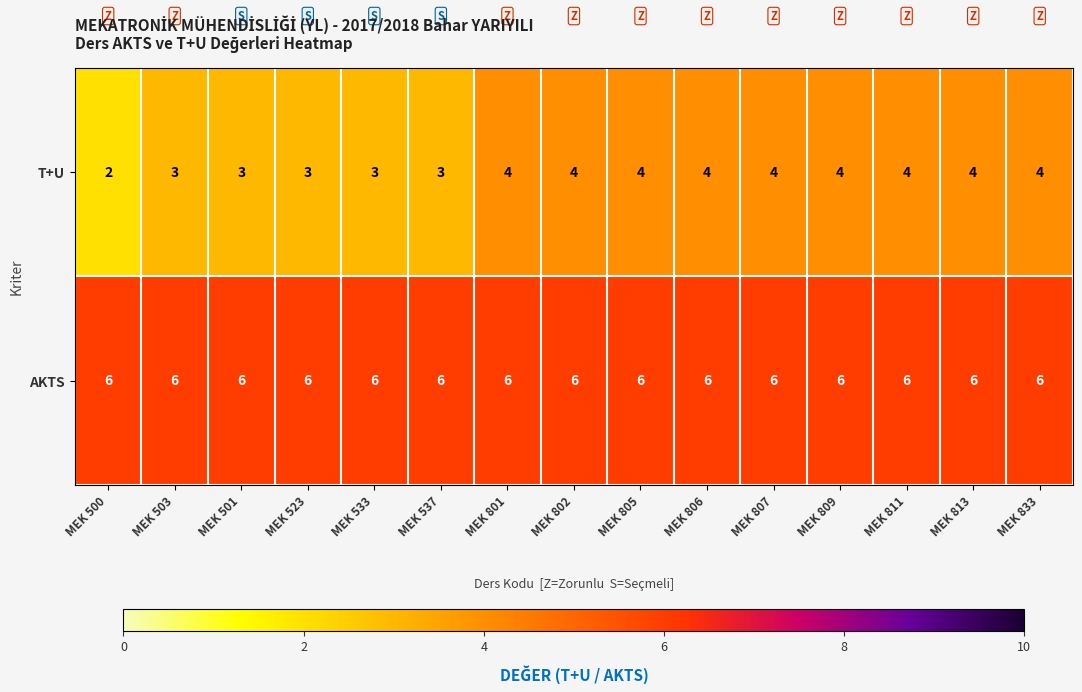

At how many categories does at least one series exceed 4?

15